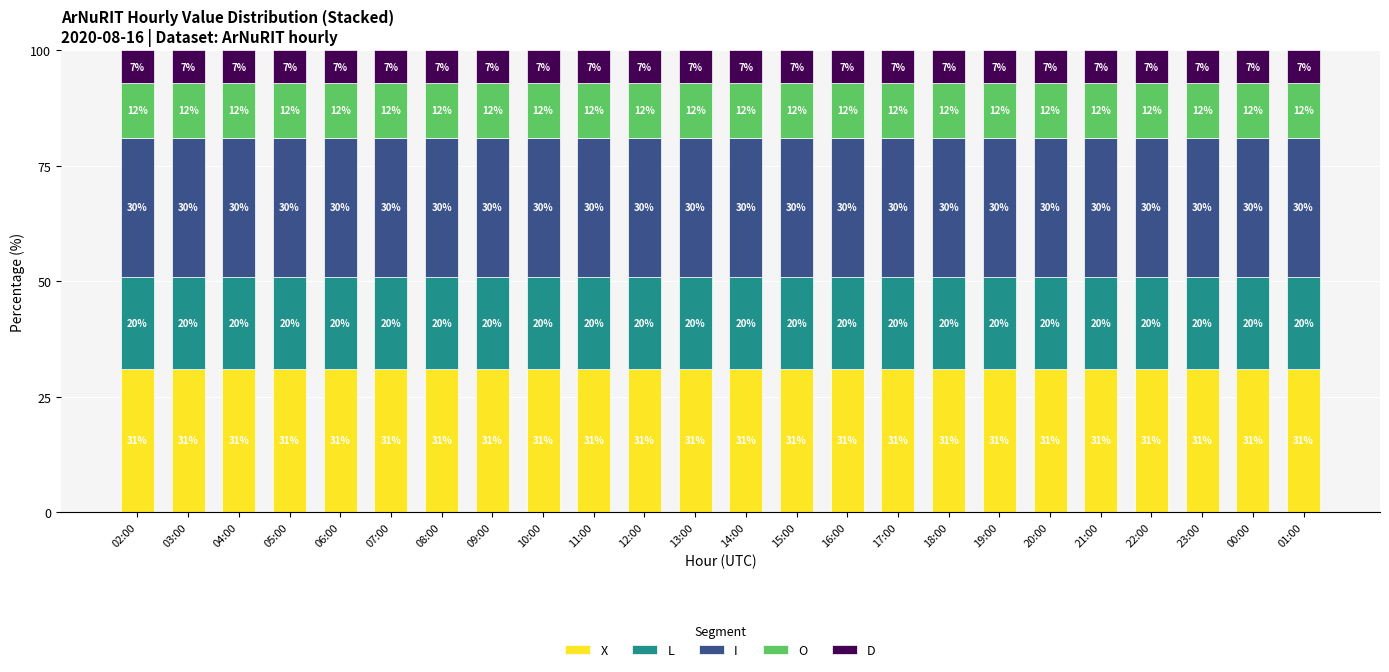

What is the total value across all series at 23:00?

100